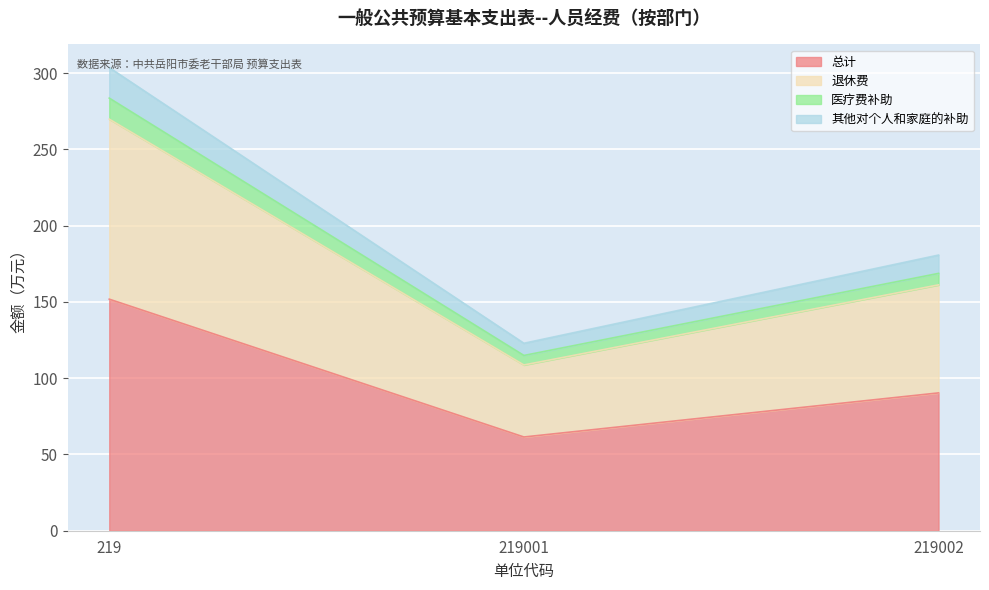

What is the value of the 其他对个人和家庭的补助 point at the 3rd from the left?

180.7